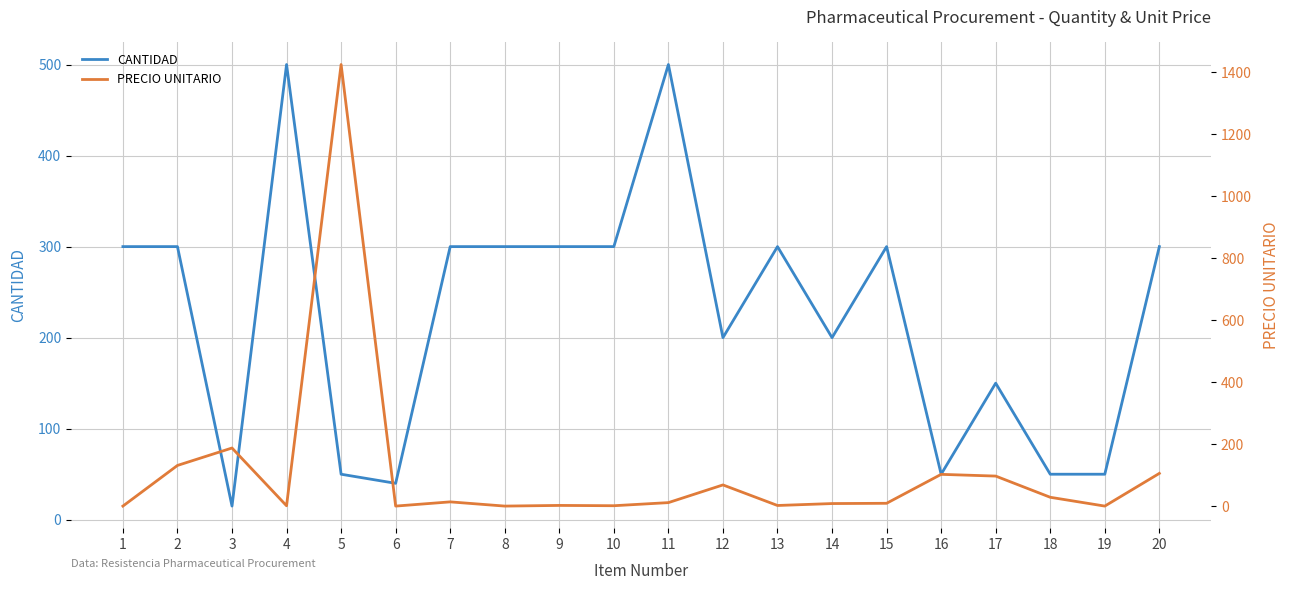

Is the value of CANTIDAD at 2 greater than the value of PRECIO UNITARIO at 11?

Yes